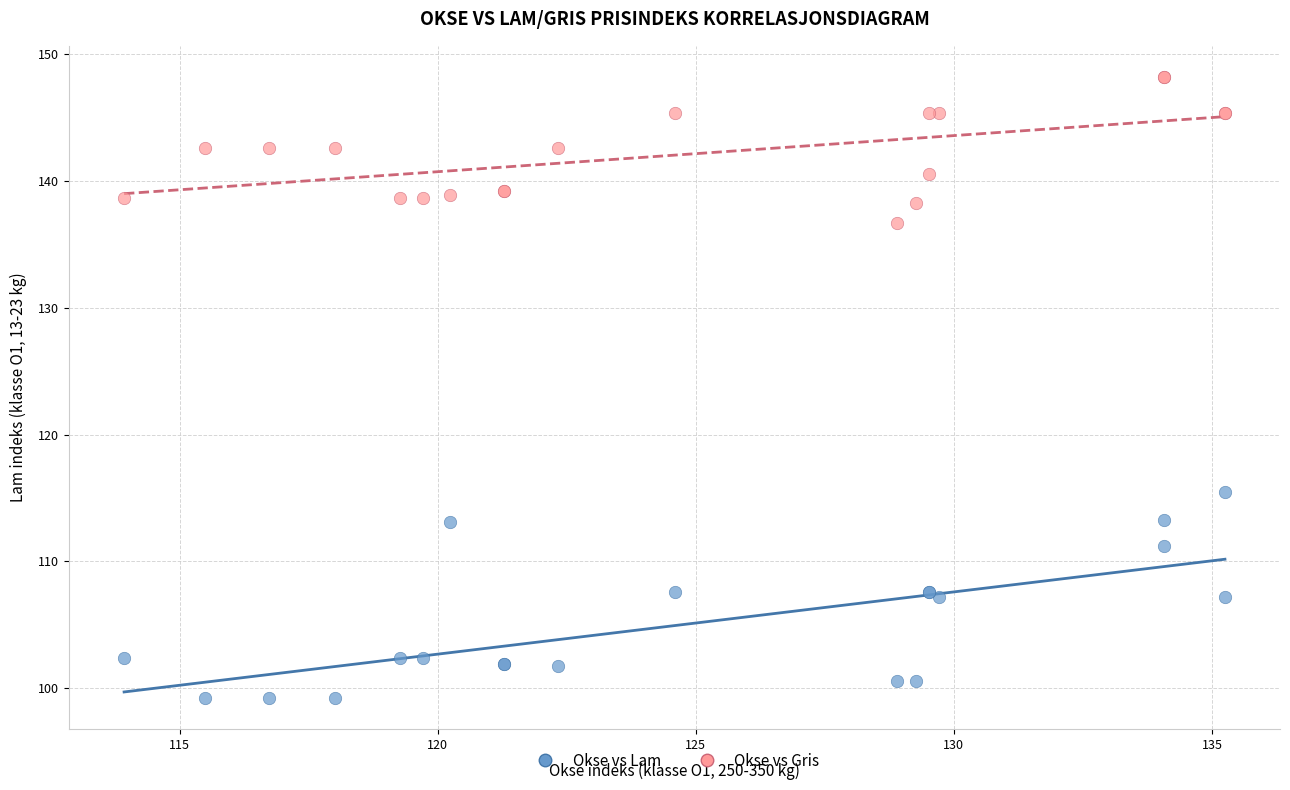

Which series has the largest Y range (max minus min)?

Okse vs Lam